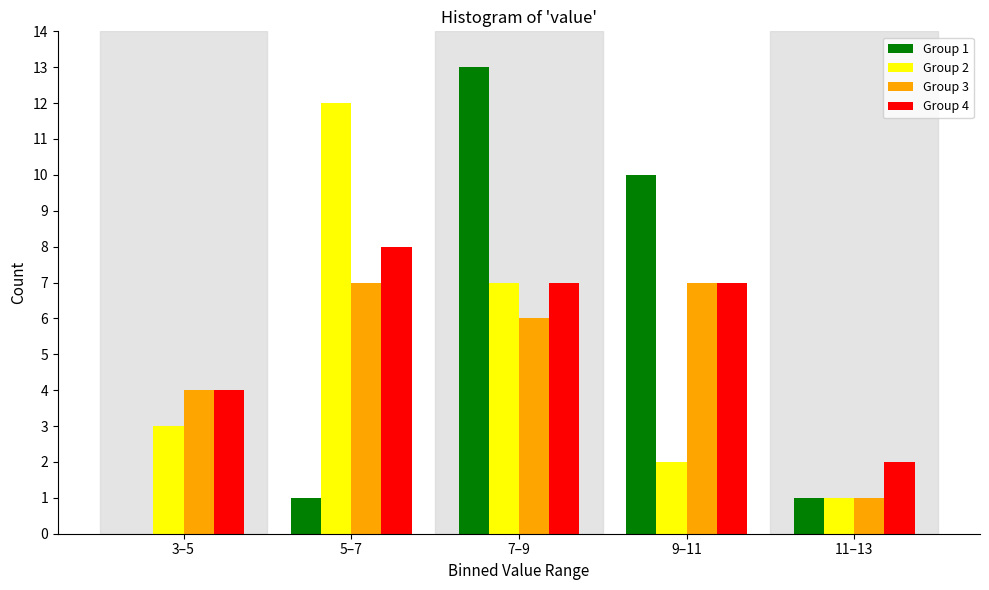

Reading right to left, what are all the values shown in this chart?

Group 1: 11–13=1	9–11=10	7–9=13	5–7=1	3–5=0
Group 2: 11–13=1	9–11=2	7–9=7	5–7=12	3–5=3
Group 3: 11–13=1	9–11=7	7–9=6	5–7=7	3–5=4
Group 4: 11–13=2	9–11=7	7–9=7	5–7=8	3–5=4